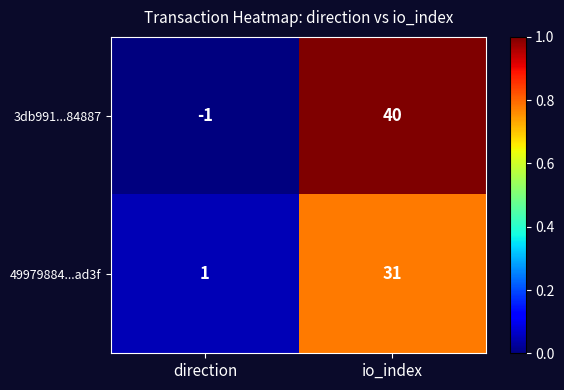

The 49979884...ad3f series shows 2 at direction. True or false?

False